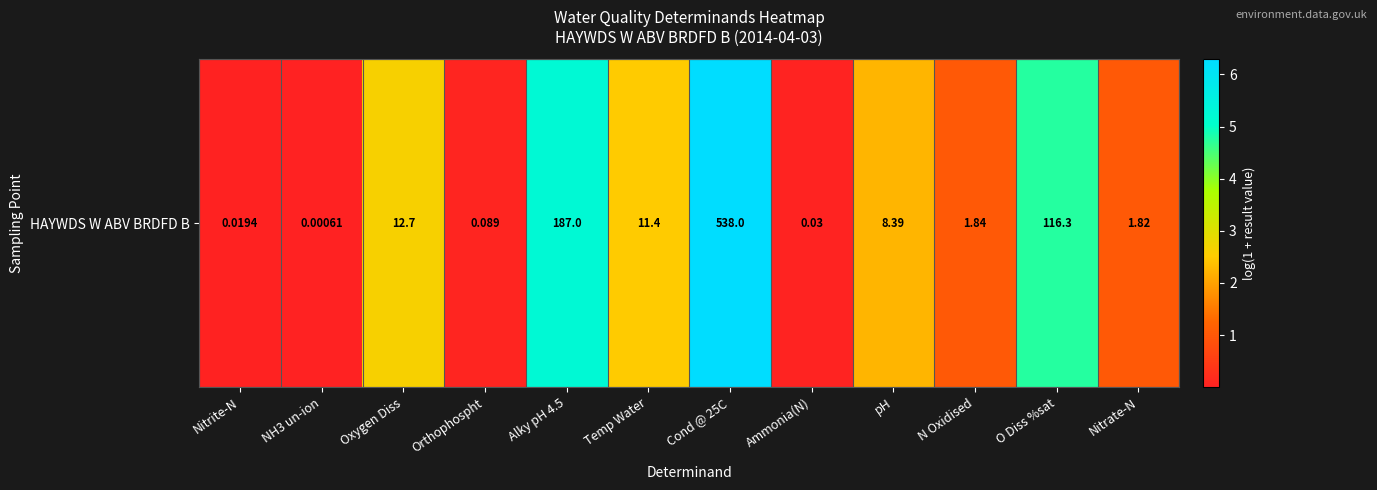

Is it true that the value at N Oxidised is 0.2?

False